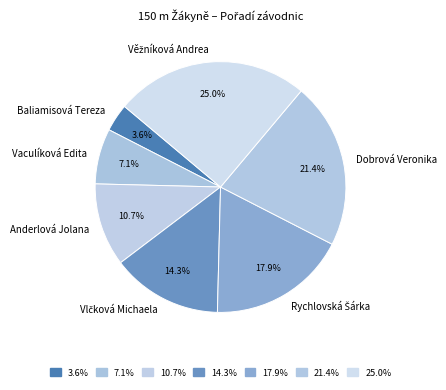

Is the sum of Anderlová Jolana and Dobrová Veronika greater than half?

No